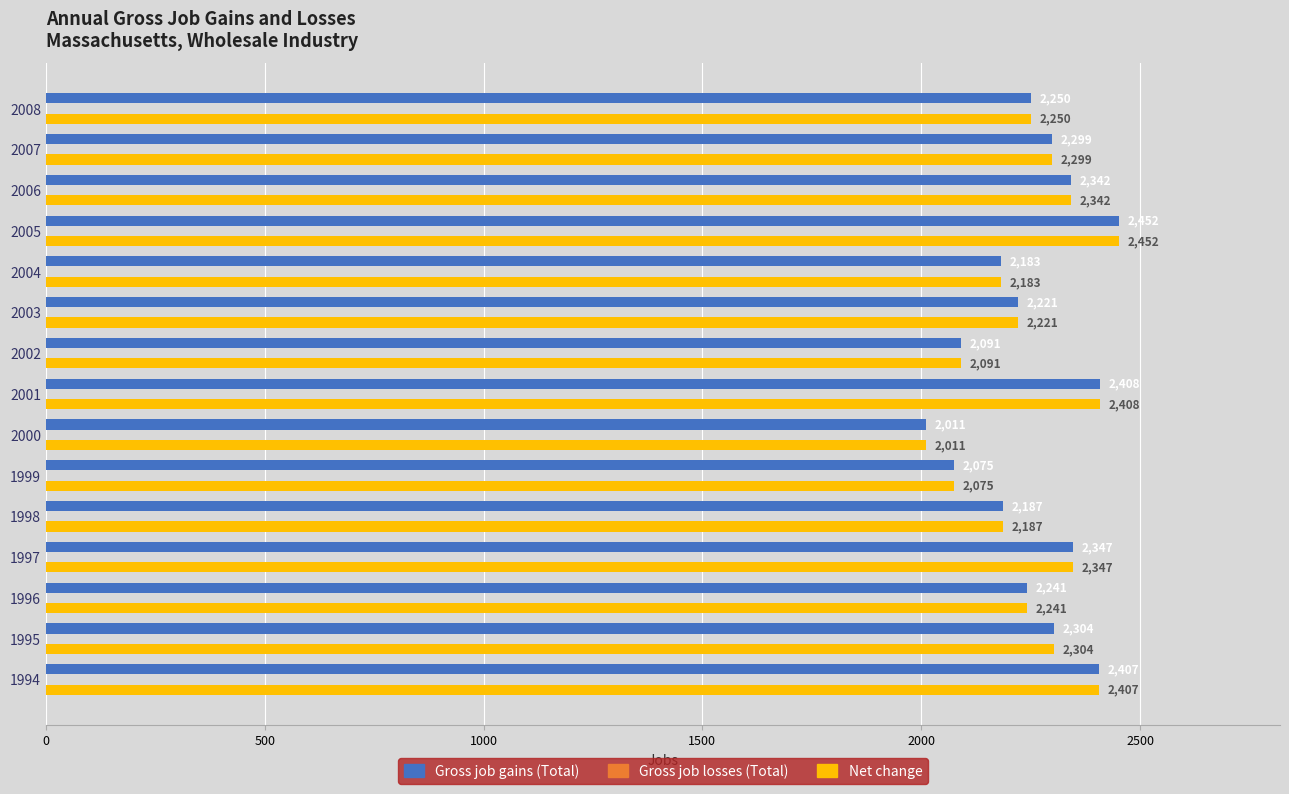

Is the value of Gross job gains (Total) at 2001 greater than the value of Net change at 1994?

Yes